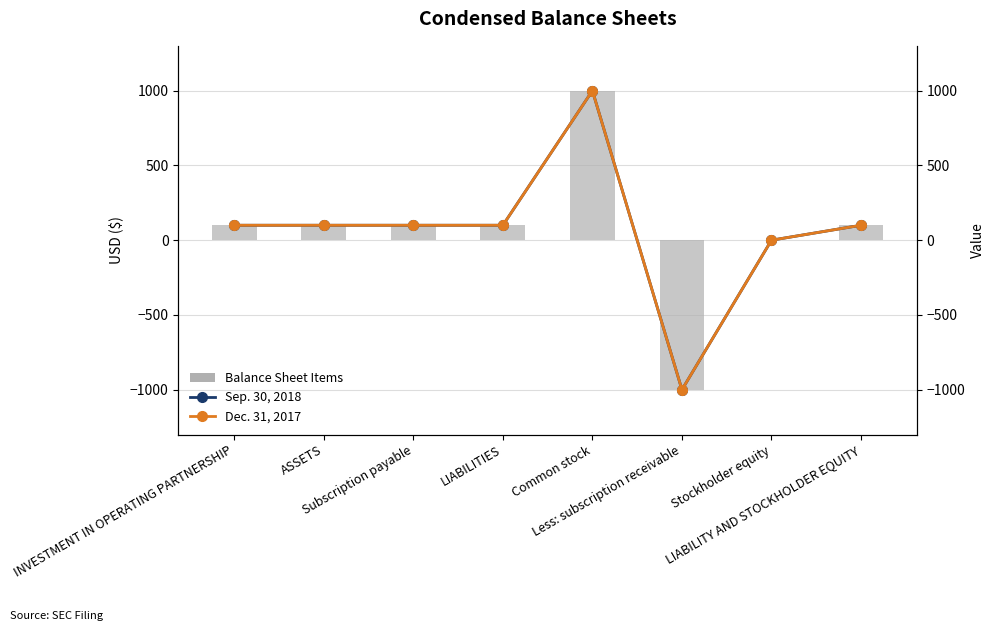

What is the total value across all series at INVESTMENT IN OPERATING PARTNERSHIP?

200